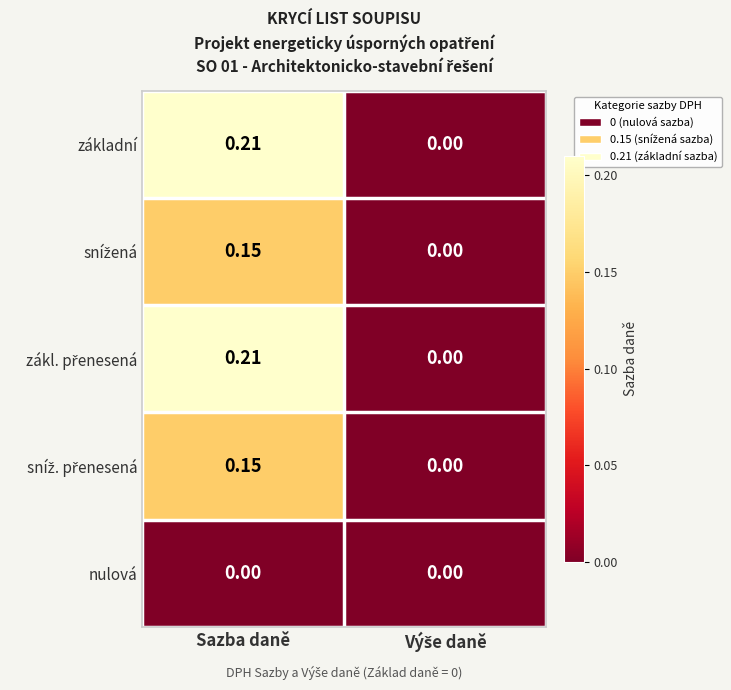

At which category is the sum across all series the highest?

Sazba daně